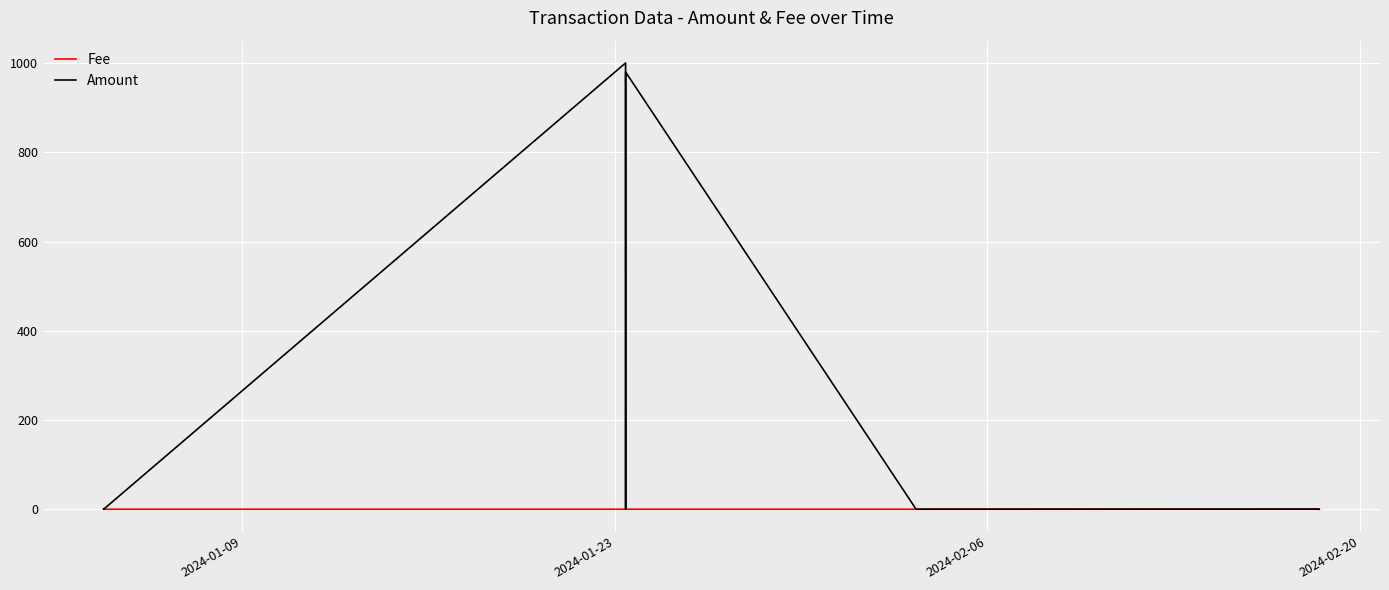

True or false: Amount has more than 1 interior local peaks.

True